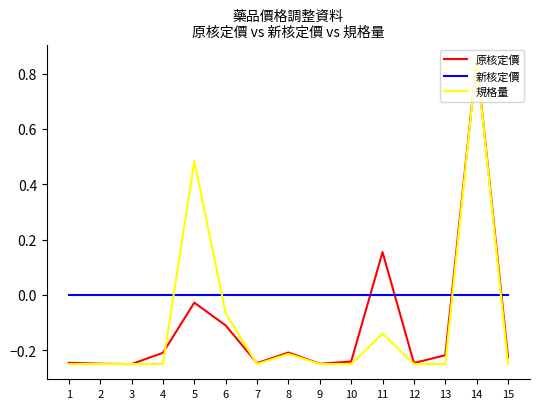

The value of 新核定價 at 13 is 0.0. True or false?

True